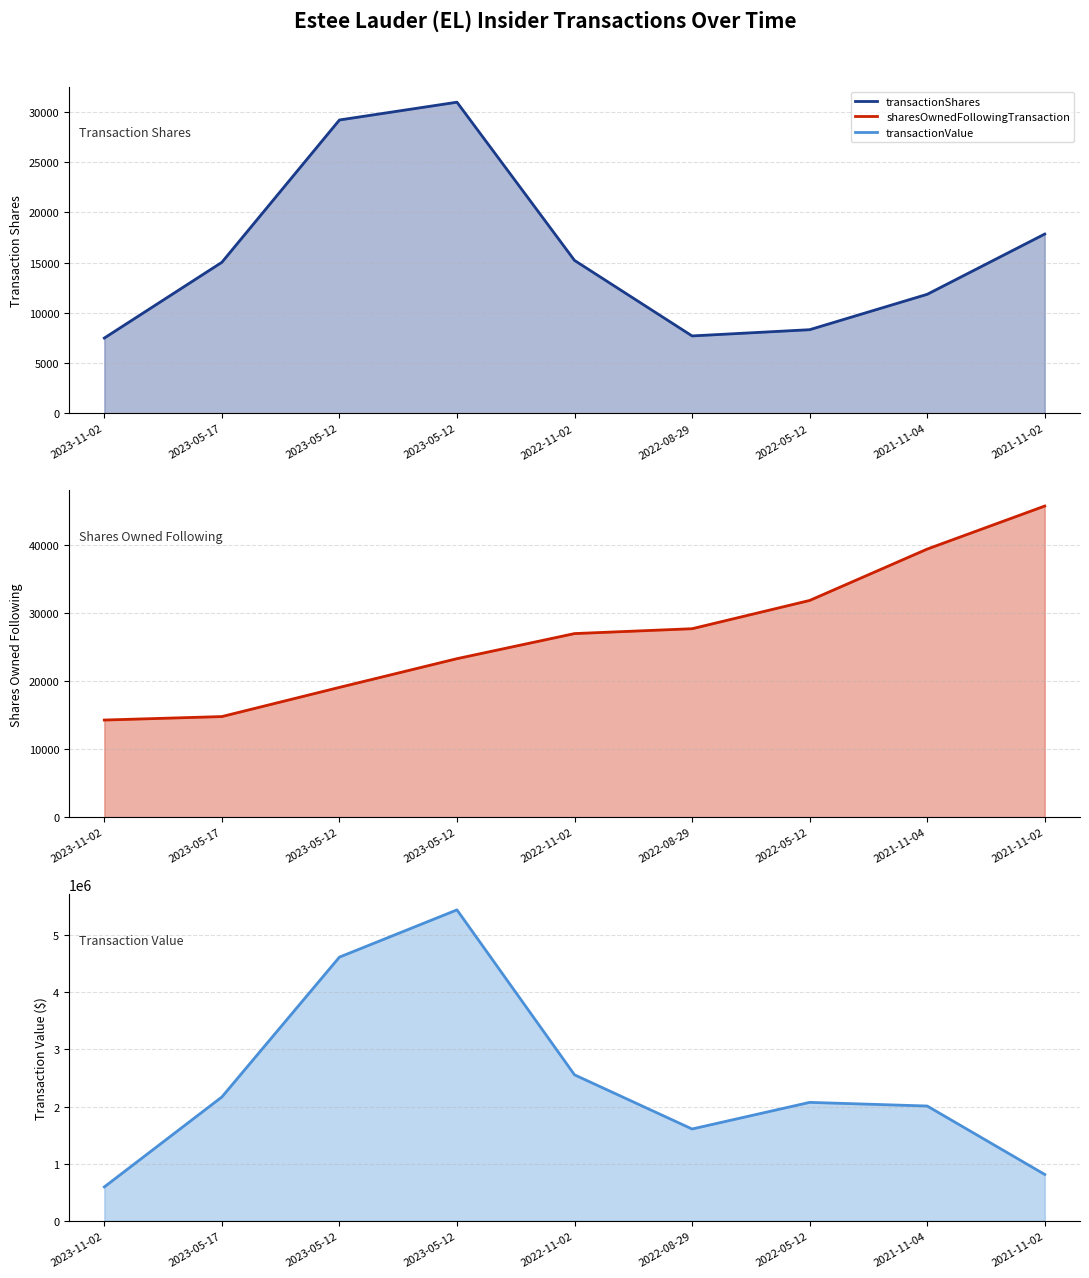

At which label does transactionShares first exceed 15035?

2023-05-17